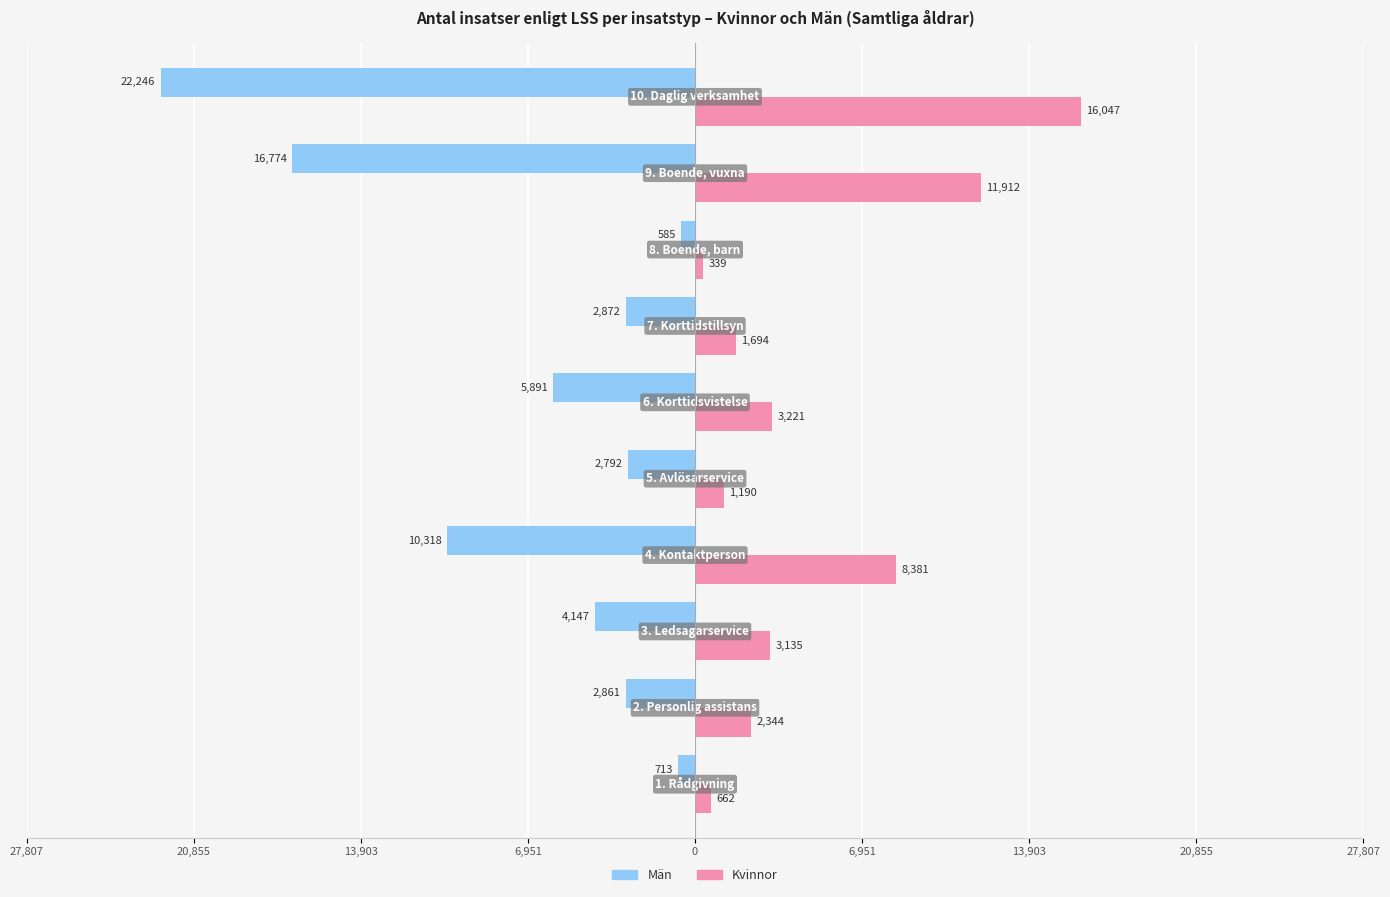

What are all the series names shown in the legend?

Män, Kvinnor